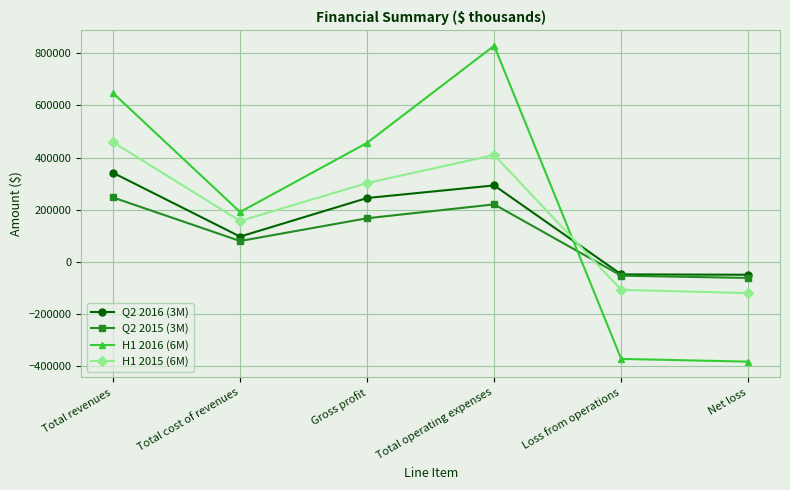

What are all the series names shown in the legend?

Q2 2016 (3M), Q2 2015 (3M), H1 2016 (6M), H1 2015 (6M)